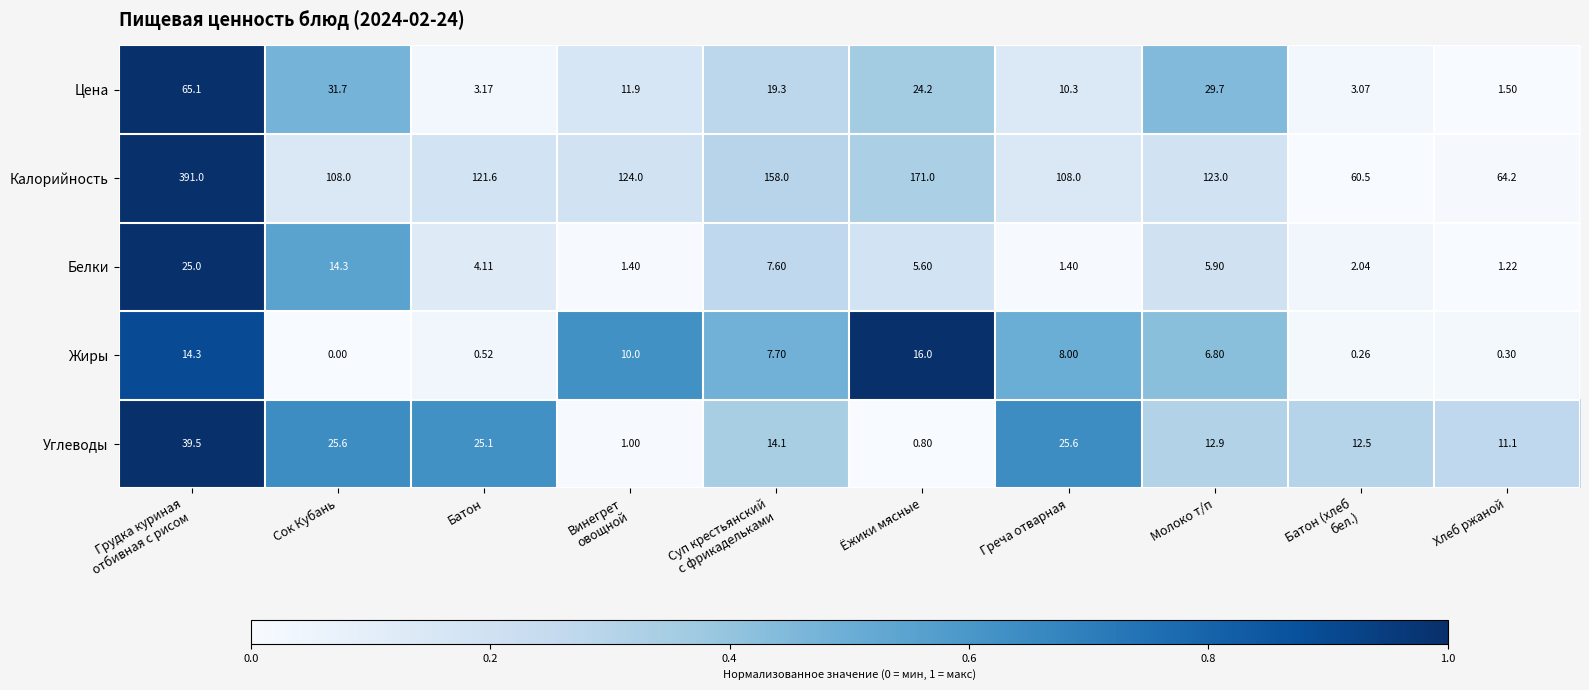

Where is Калорийность nearest to the value 225?

Ёжики мясные